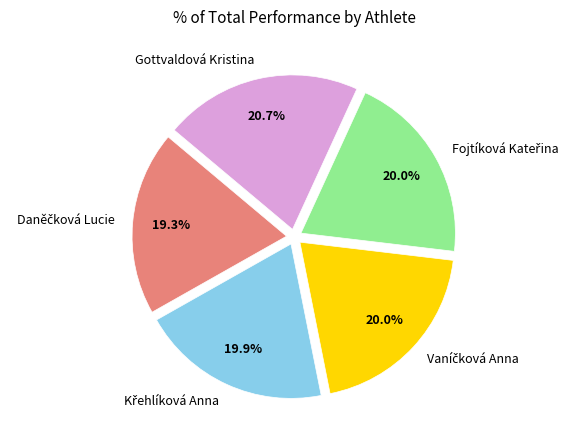

Which category has the biggest portion of the pie?

Gottvaldová Kristina